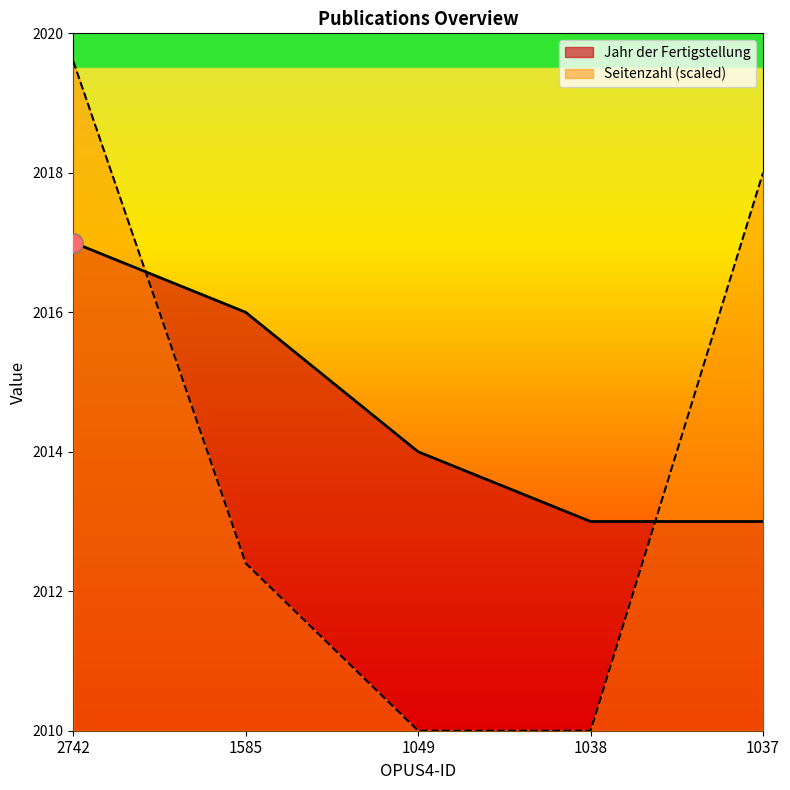

What is the difference between the Seitenzahl values at 1037 and 1038?

8.0